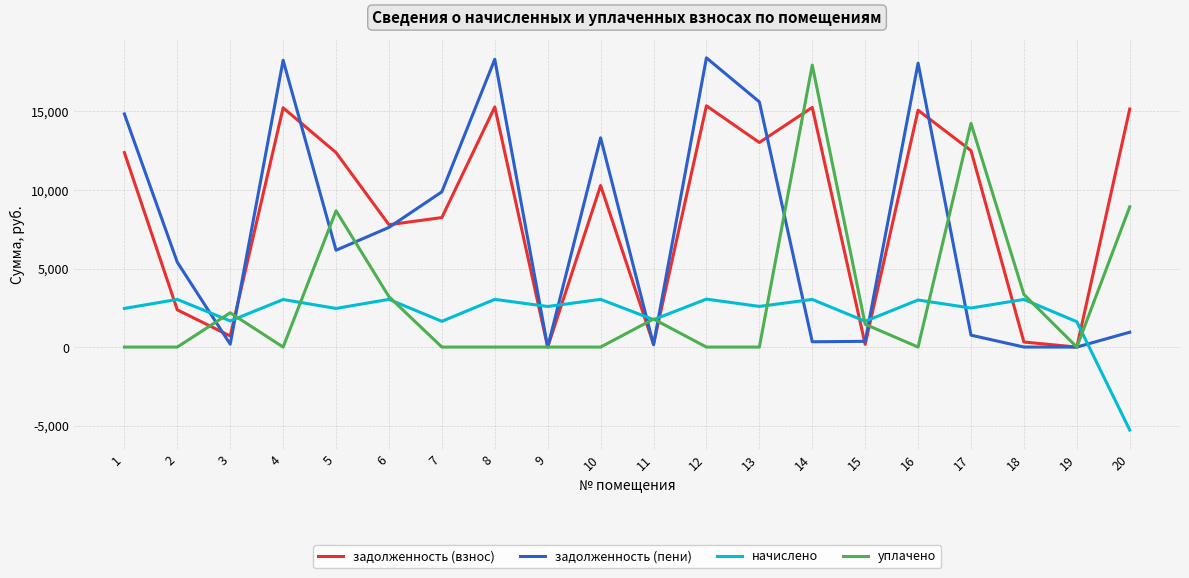

True or false: уплачено has a value of 0.0 at 13.

True